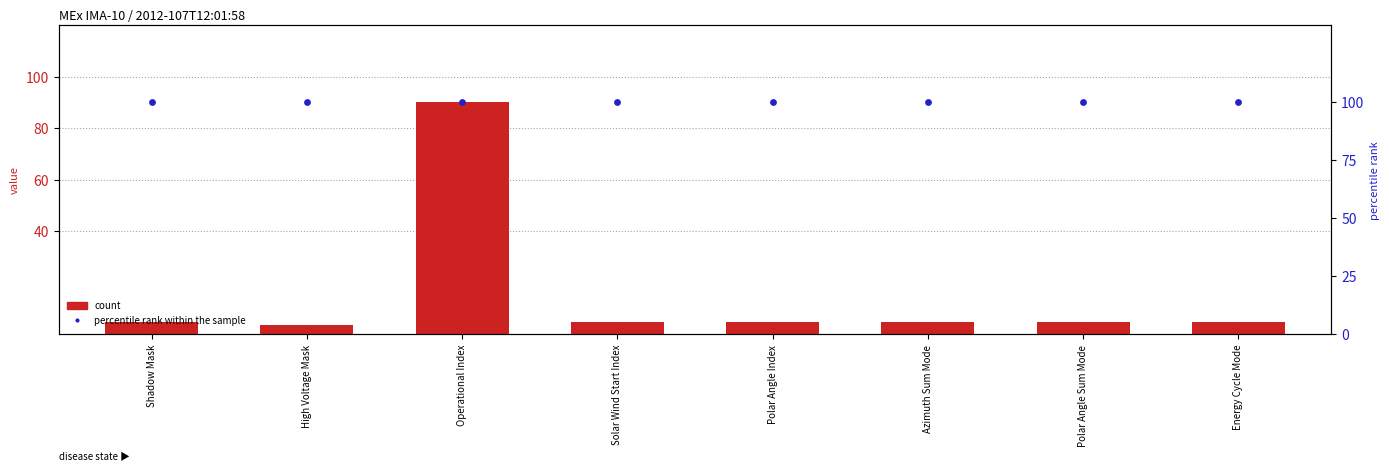

Is the value of percentile rank within the sample at Solar Wind Start Index greater than the value of count at Energy Cycle Mode?

Yes